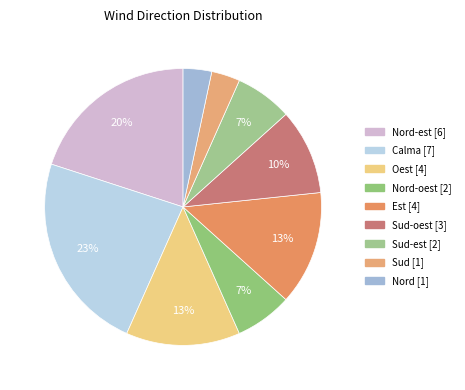

How many slices are in this pie chart?

9